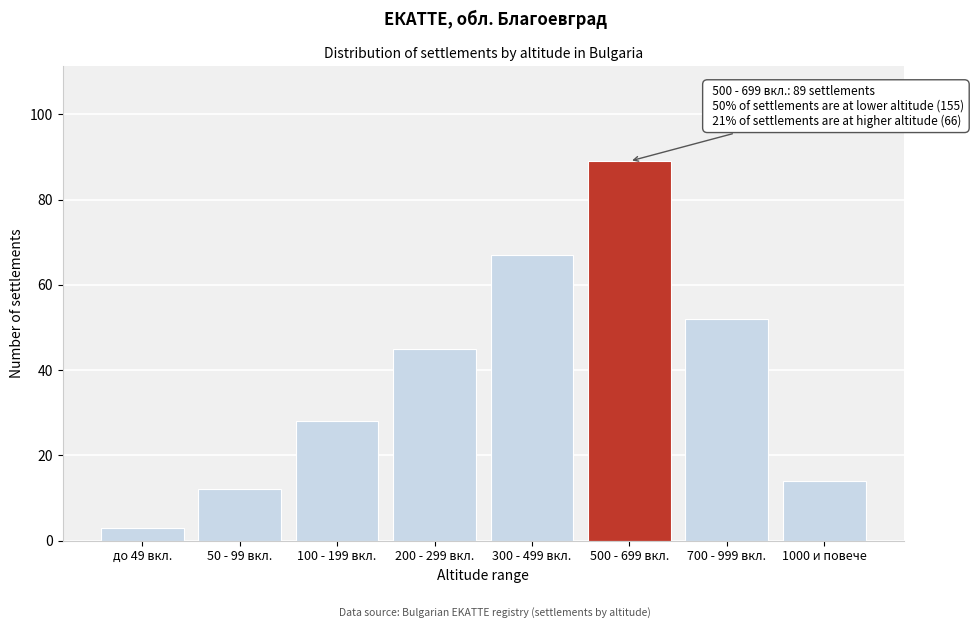

Reading left to right, transcribe all the data shown in this chart.

3	12	28	45	67	89	52	14